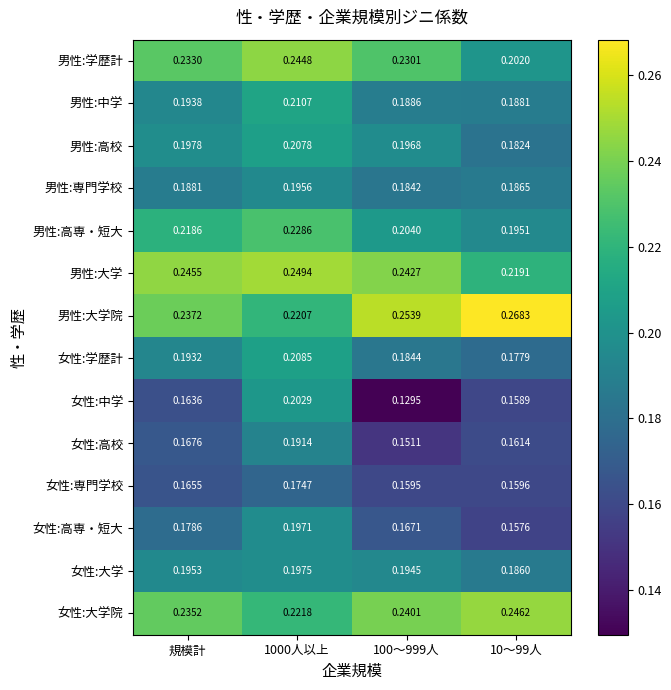

Which series has the widest spread of values?

女性:中学